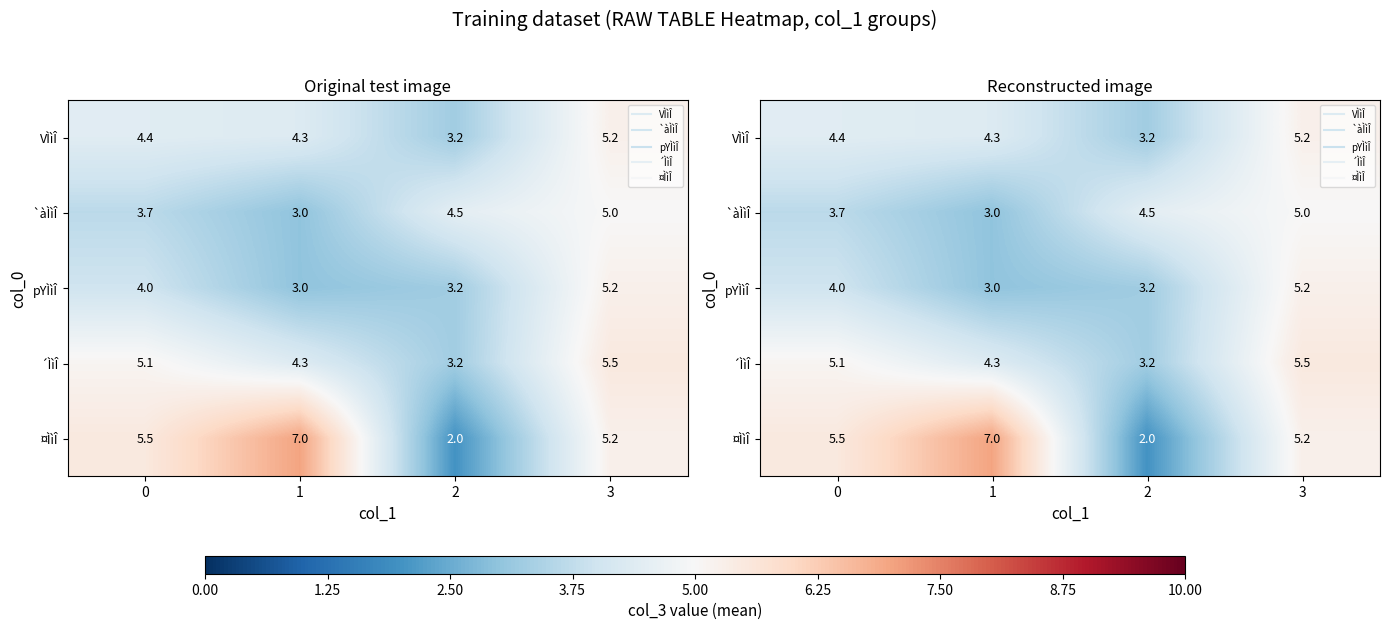

What is the minimum value shown in the chart?

2.0